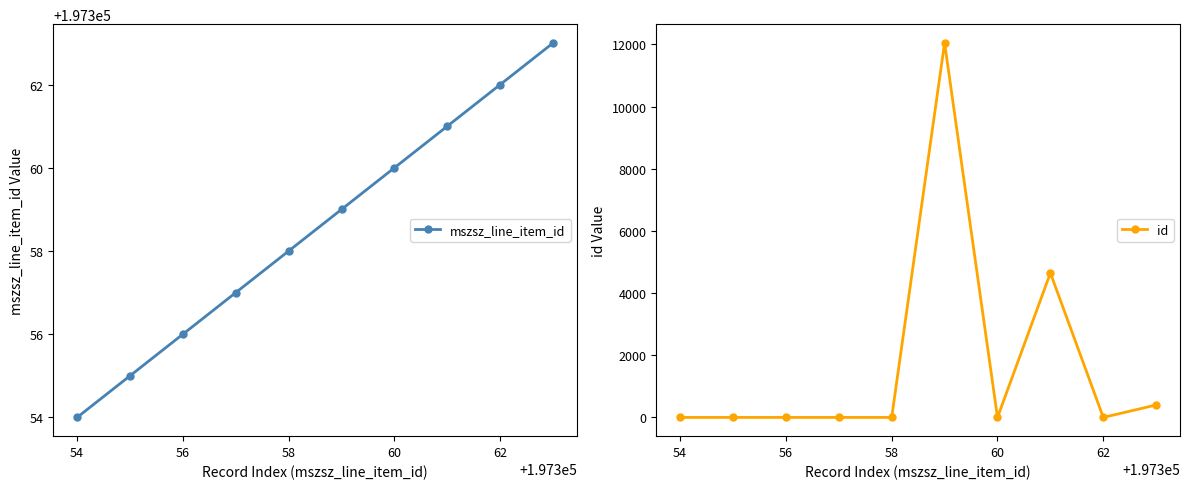

What is the minimum value for mszsz_line_item_id?

197354